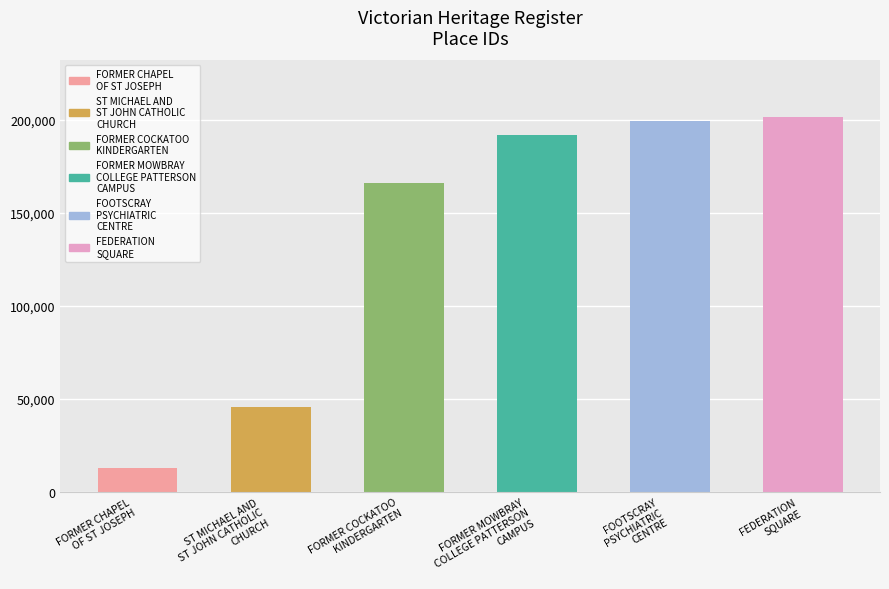

What is the ratio of the value at FOOTSCRAY
PSYCHIATRIC
CENTRE to the value at FORMER MOWBRAY
COLLEGE PATTERSON
CAMPUS?

1.0